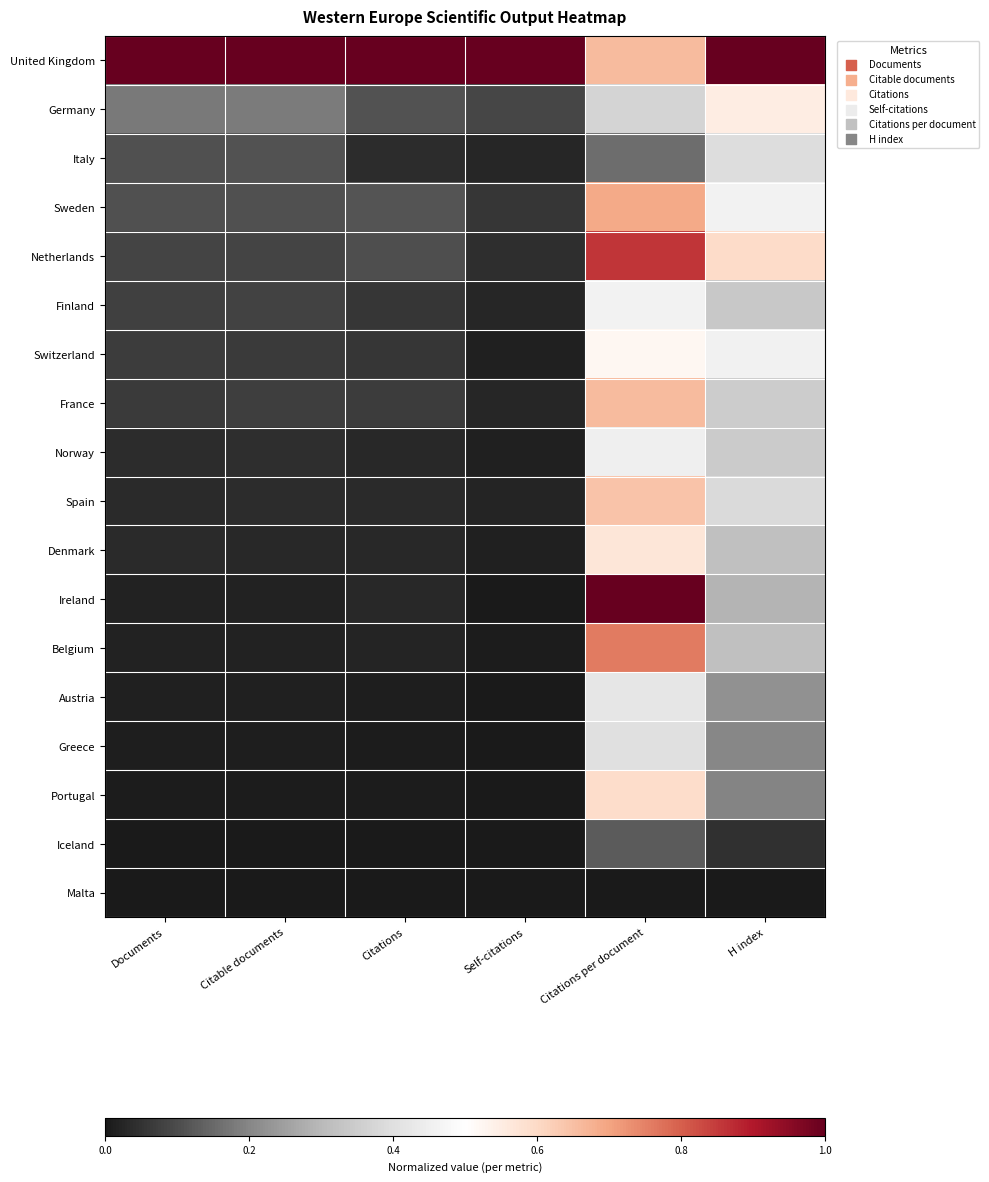

At Citable documents, list the series in order from smallest to largest.

Malta, Iceland, Portugal, Greece, Austria, Ireland, Belgium, Denmark, Spain, Norway, Switzerland, France, Finland, Netherlands, Sweden, Italy, Germany, United Kingdom